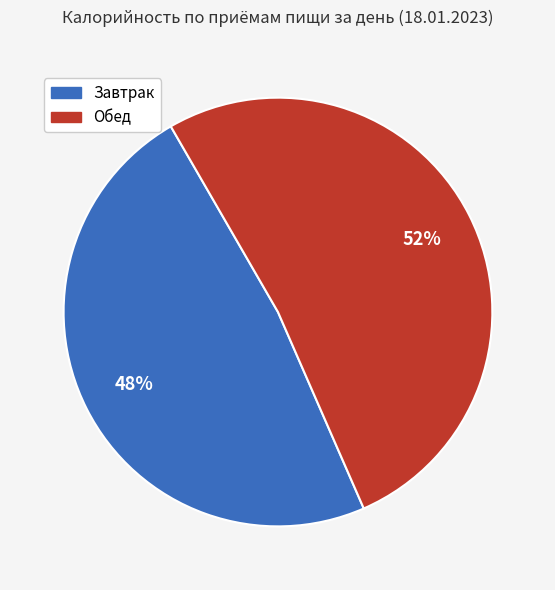

To the nearest percent, what is the difference between the largest and smallest slice percentages?

4%